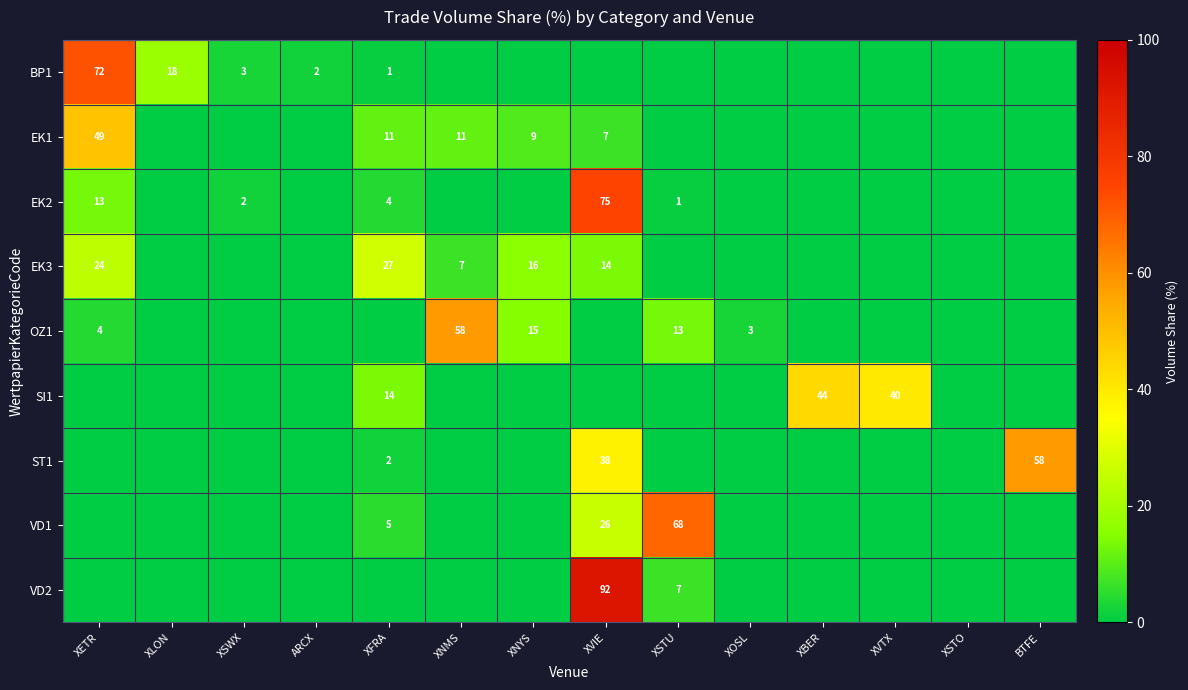

Is the value of VD2 at XSTU greater than the value of EK3 at XVIE?

No